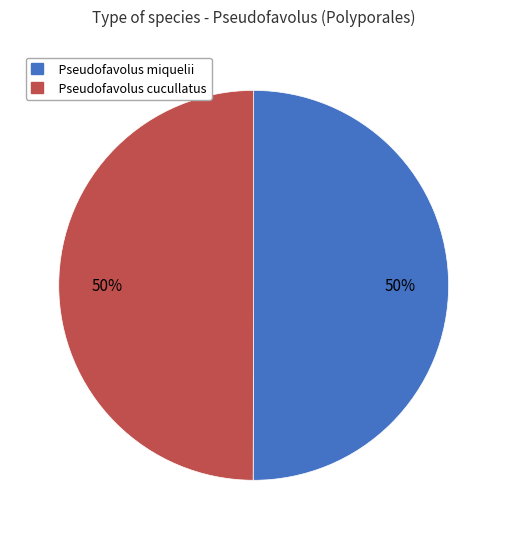

Combined, do Pseudofavolus cucullatus and Pseudofavolus miquelii account for over 50%?

Yes